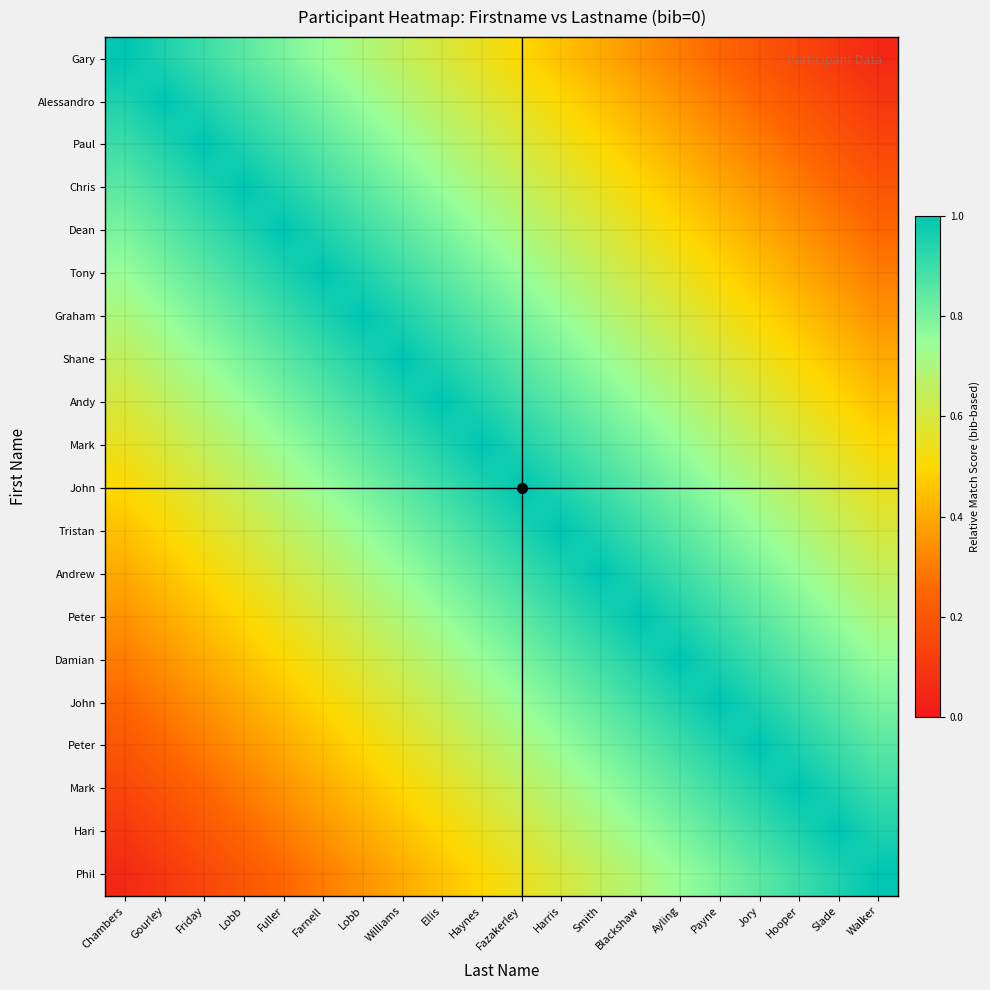

What is the total value across all series at Payne?

13.5